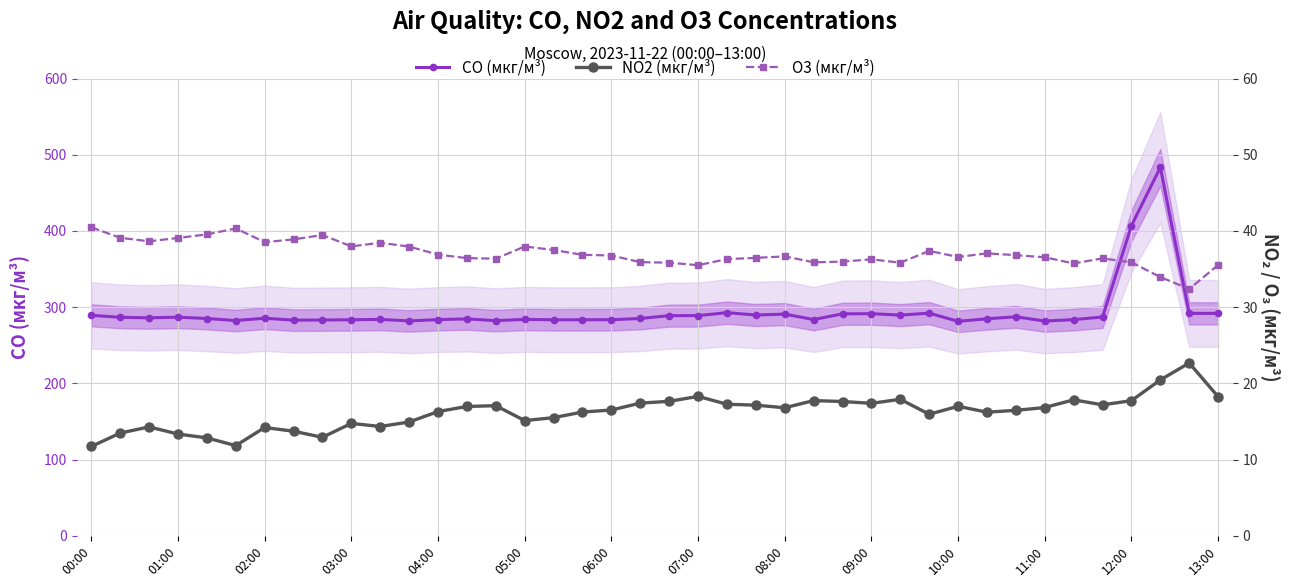

At which category is the sum across all series the highest?

37